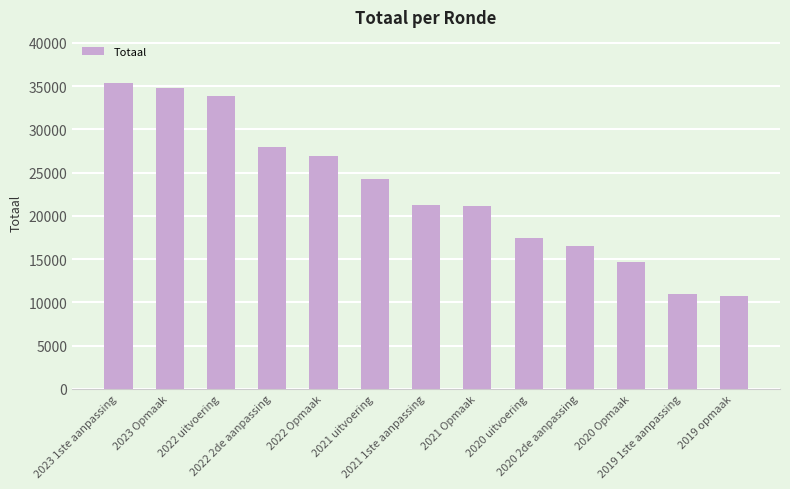

True or false: the data shows 14714 at 2020 Opmaak.

True